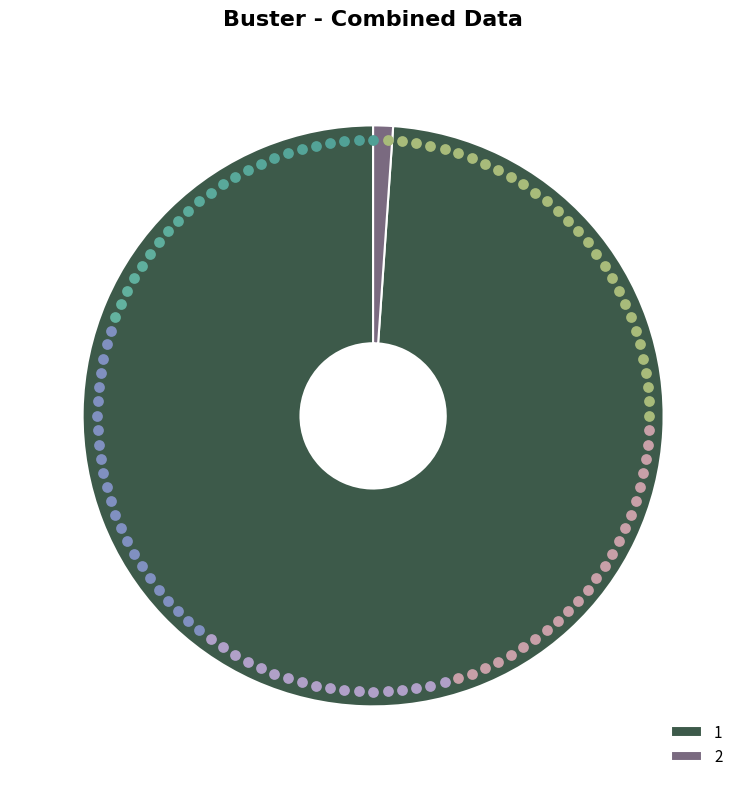

Does any single category account for the majority?

Yes